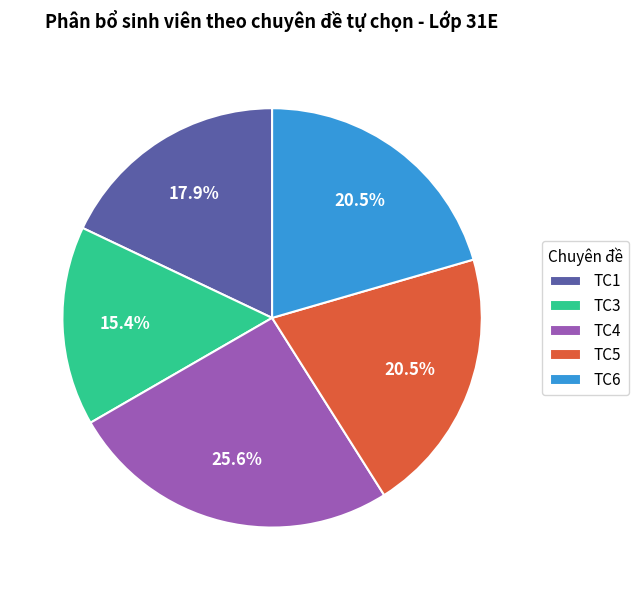

What percentage is NOT represented by TC3?

84.6%